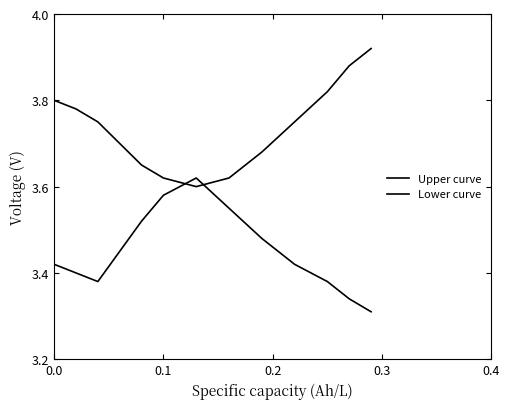

How many lines are shown in the chart?

2